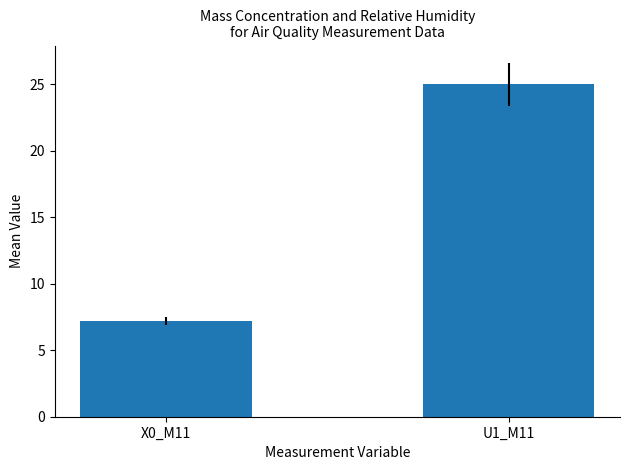

At which label is the value closest to 16?

X0_M11